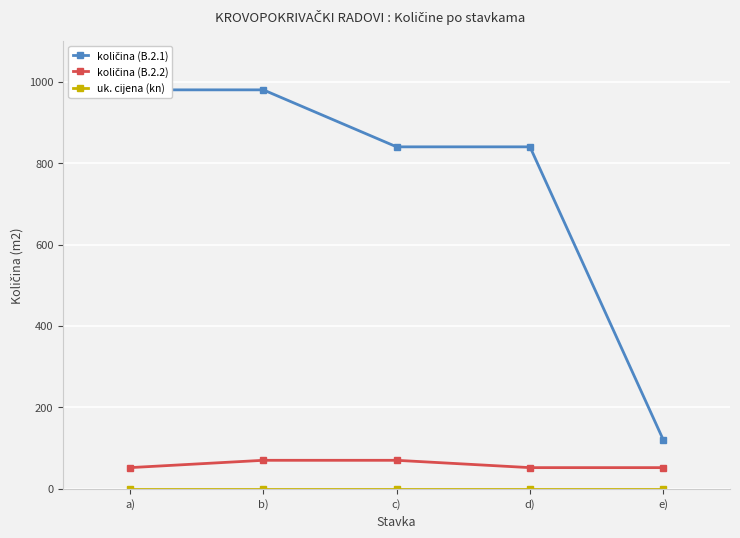

True or false: količina (B.2.1) has more than 2 interior local peaks.

False